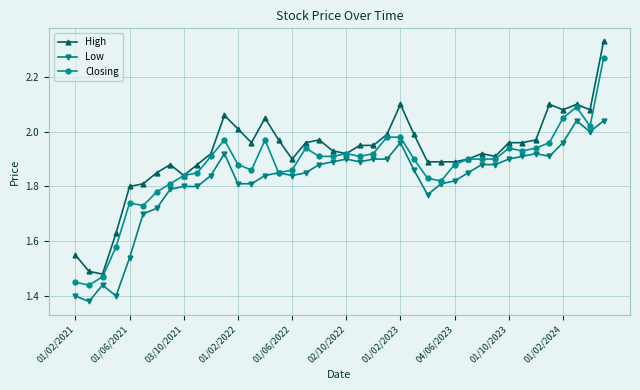

Reading left to right, what are all the values shown in this chart?

High: 1.6	1.5	1.5	1.6	1.8	1.8	1.9	1.9	1.8	1.9	1.9	2.1	2.0	2.0	2.0	2.0	1.9	2.0	2.0	1.9	1.9	1.9	1.9	2.0	2.1	2.0	1.9	1.9	1.9	1.9	1.9	1.9	2.0	2.0	2.0	2.1	2.1	2.1	2.1	2.3
Low: 1.4	1.4	1.4	1.4	1.5	1.7	1.7	1.8	1.8	1.8	1.8	1.9	1.8	1.8	1.8	1.9	1.8	1.9	1.9	1.9	1.9	1.9	1.9	1.9	2.0	1.9	1.8	1.8	1.8	1.9	1.9	1.9	1.9	1.9	1.9	1.9	2.0	2.0	2.0	2.0
Closing: 1.4	1.4	1.5	1.6	1.7	1.7	1.8	1.8	1.8	1.9	1.9	2.0	1.9	1.9	2.0	1.9	1.9	1.9	1.9	1.9	1.9	1.9	1.9	2.0	2.0	1.9	1.8	1.8	1.9	1.9	1.9	1.9	1.9	1.9	1.9	2.0	2.0	2.1	2.0	2.3